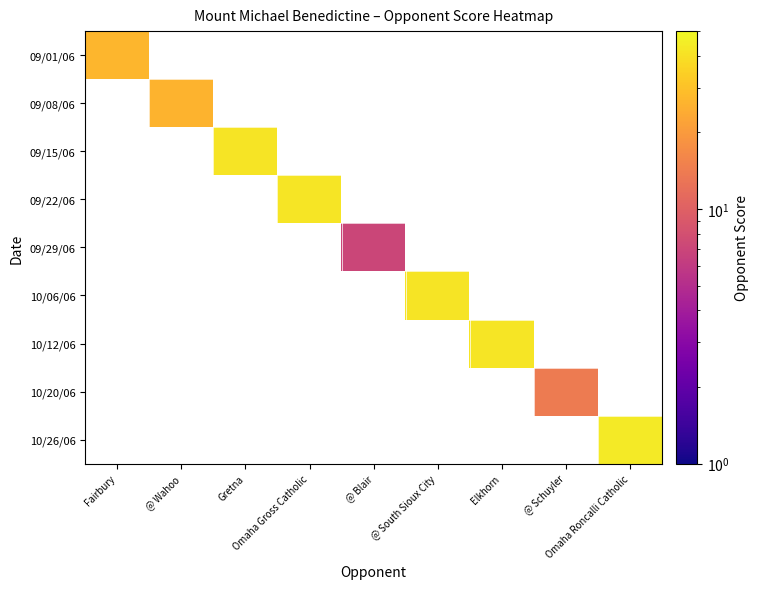

At @ Wahoo, list the series in order from largest to smallest.

09/01/06, 09/08/06, 09/15/06, 09/22/06, 09/29/06, 10/06/06, 10/12/06, 10/20/06, 10/26/06